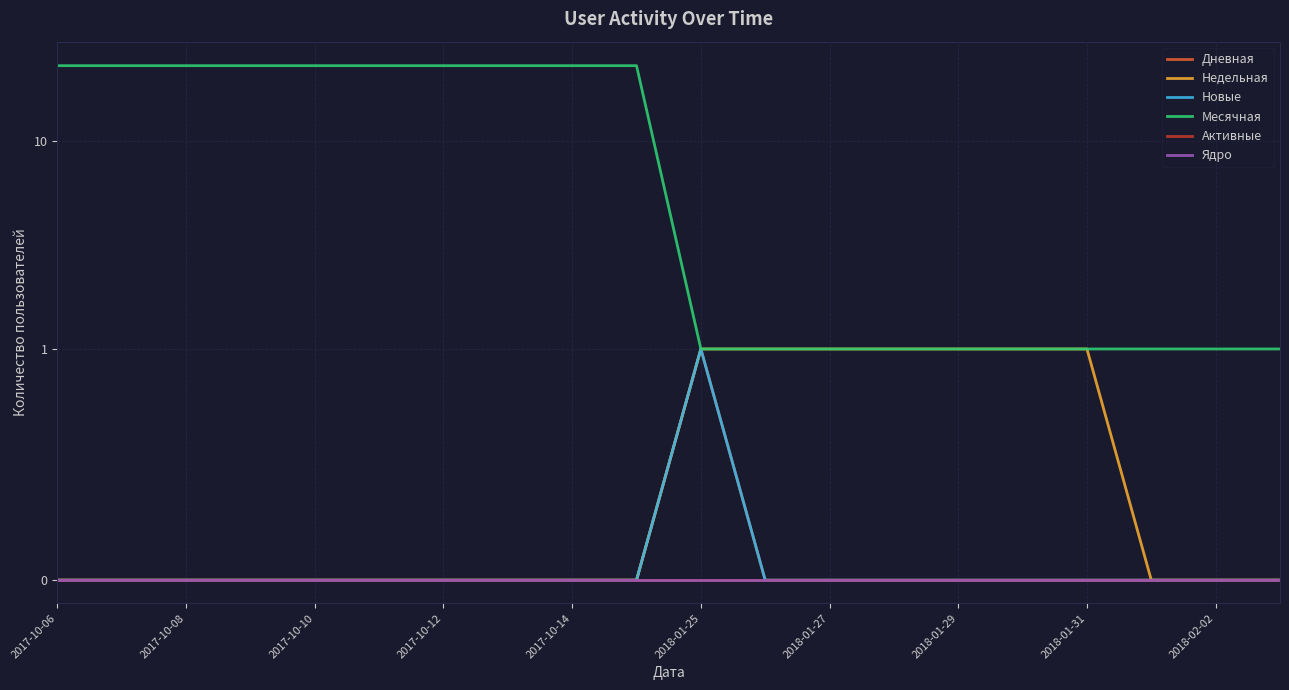

True or false: Ядро and Дневная cross at least once.

False